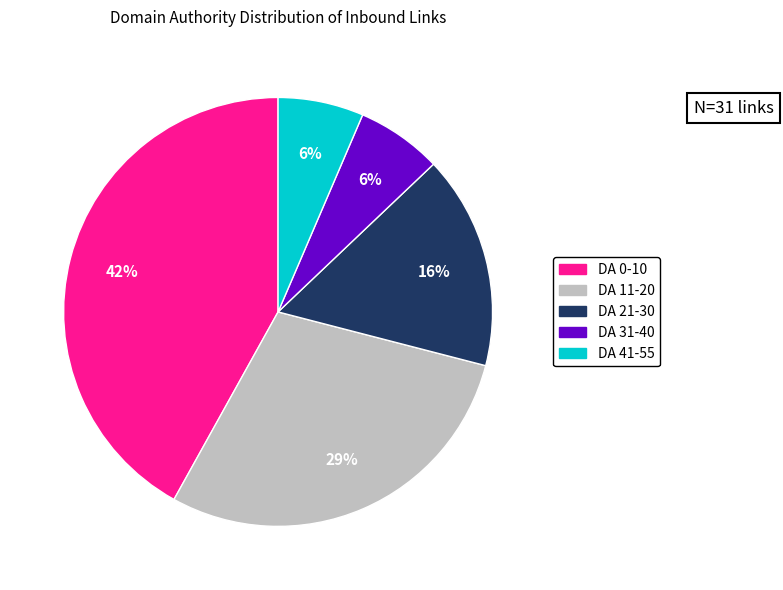

Is there any slice that represents more than half of the pie?

No